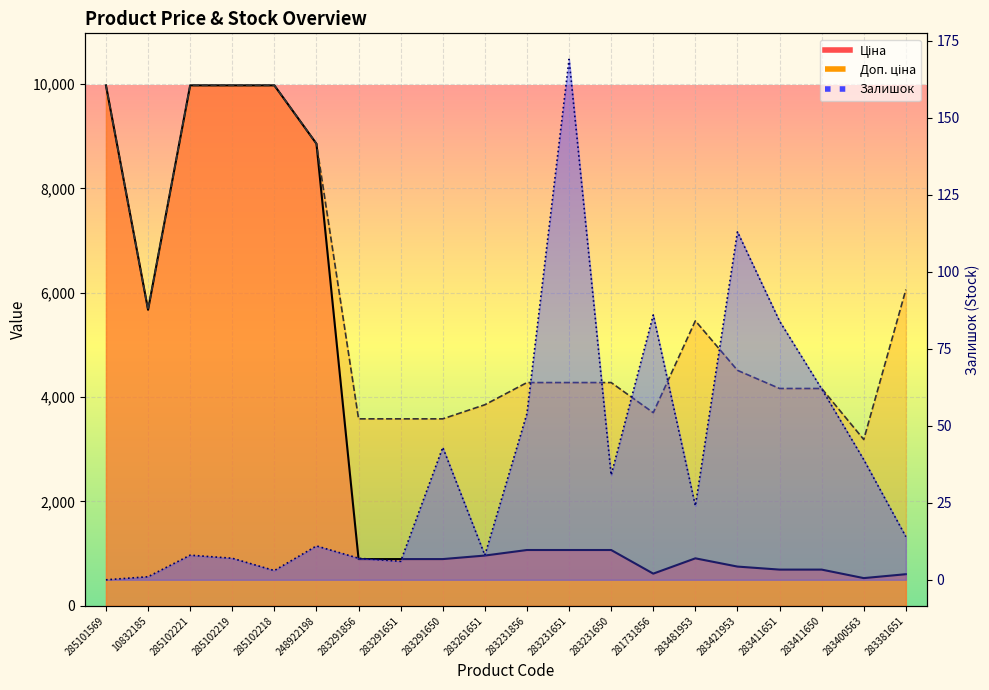

List the series in order of their overall mean, lowest first.

Залишок, Ціна, Доп. ціна